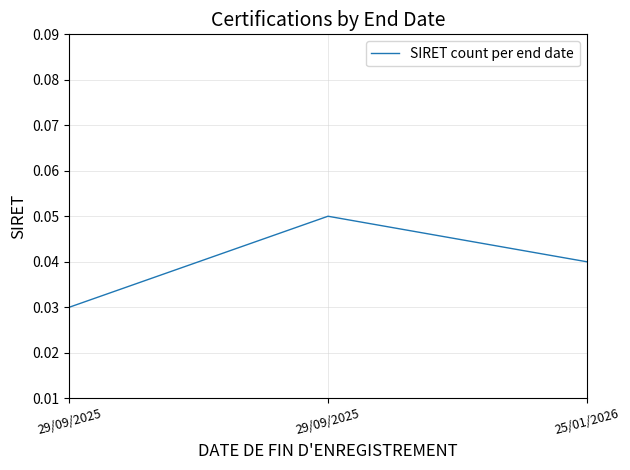

List the labels in order of value, smallest first.

29/09/2025, 25/01/2026, 29/09/2025